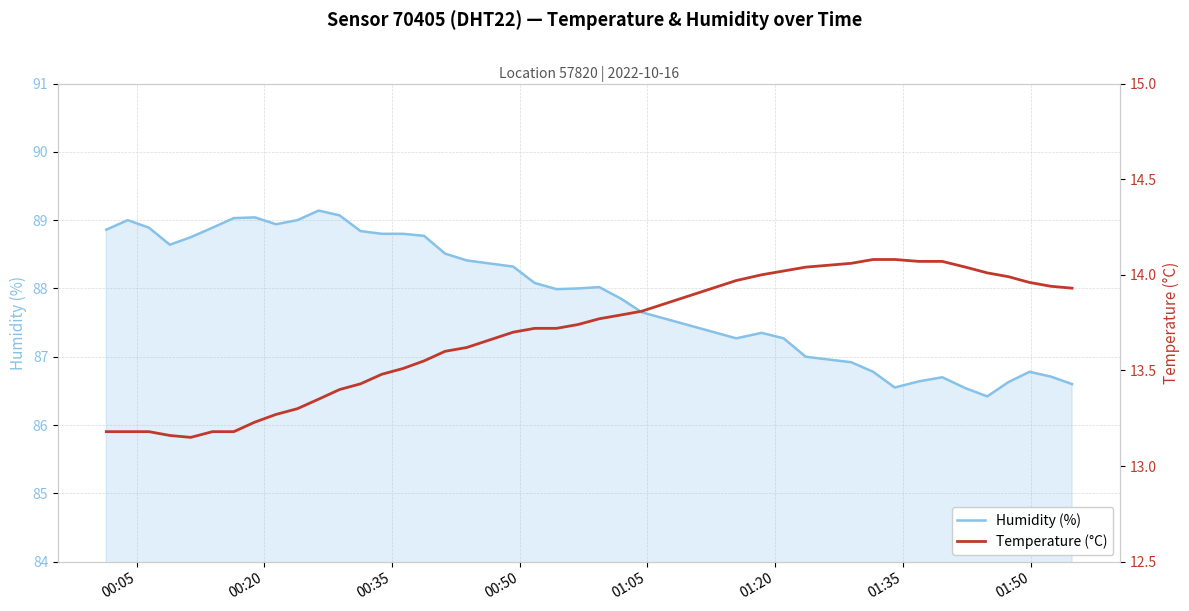

Which series has the largest total across all categories?

Humidity (%)